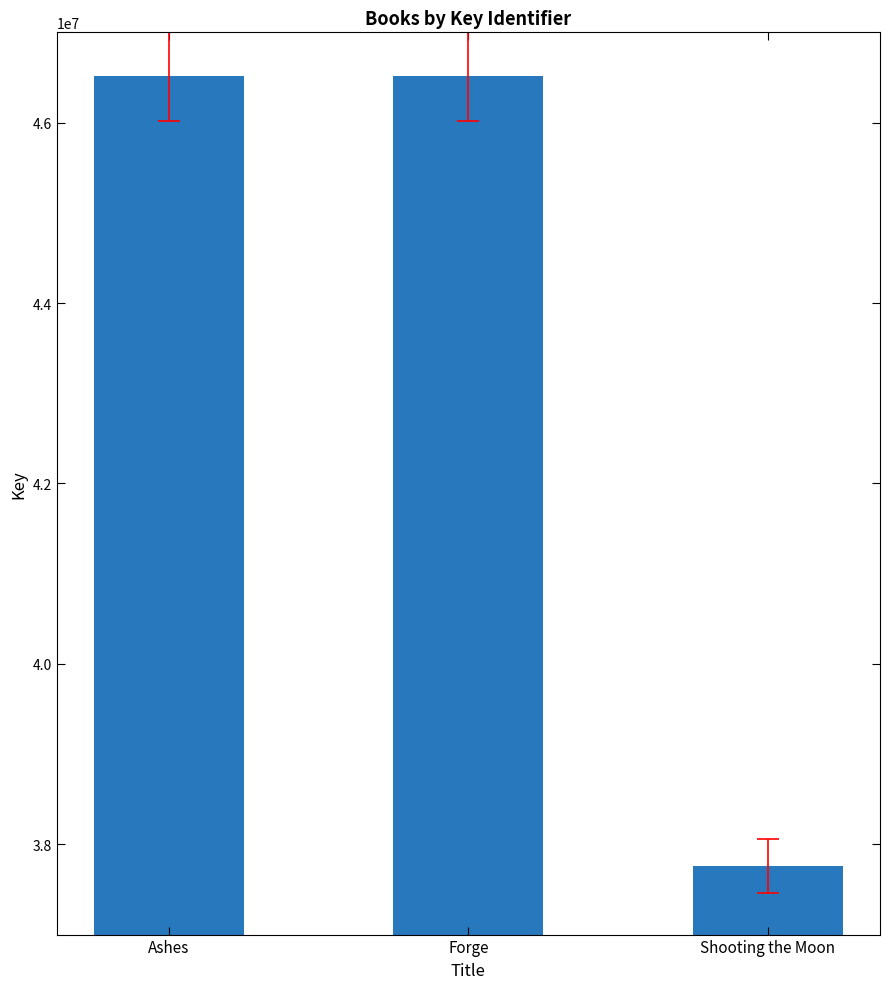

At which label is the value closest to 42139631?

Forge